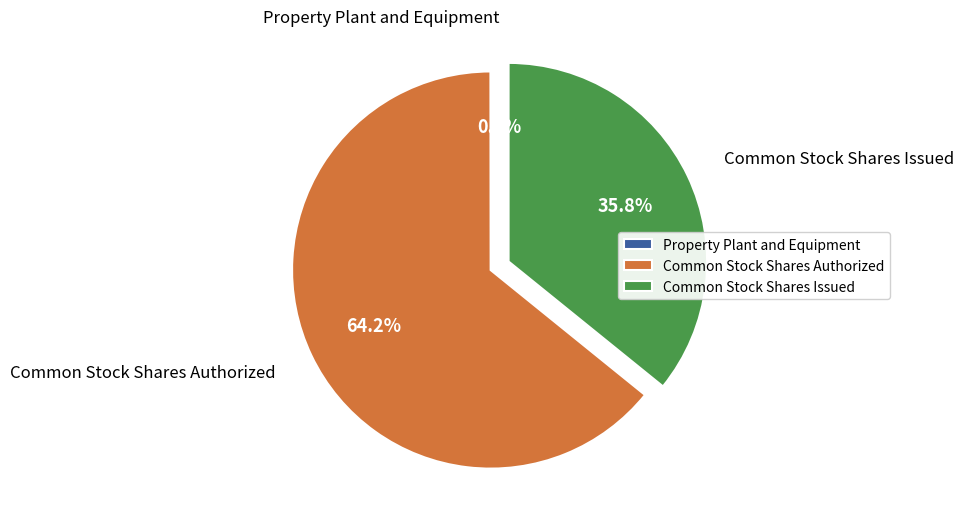

What is the ratio of the value at Common Stock Shares Issued to the value at Common Stock Shares Authorized?

0.6